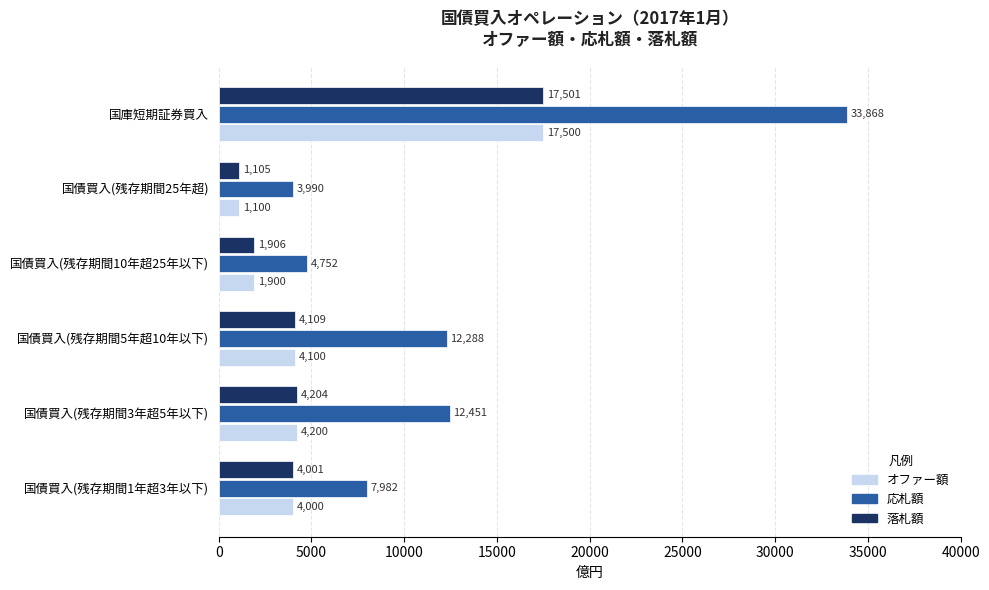

List the labels in order of オファー額 value, smallest first.

国債買入(残存期間25年超), 国債買入(残存期間10年超25年以下), 国債買入(残存期間1年超3年以下), 国債買入(残存期間5年超10年以下), 国債買入(残存期間3年超5年以下), 国庫短期証券買入